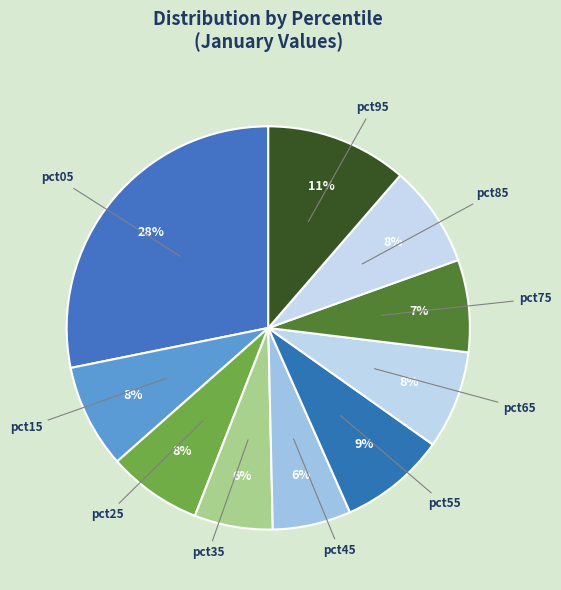

To the nearest percent, what is the difference between the largest and smallest slice percentages?

22%